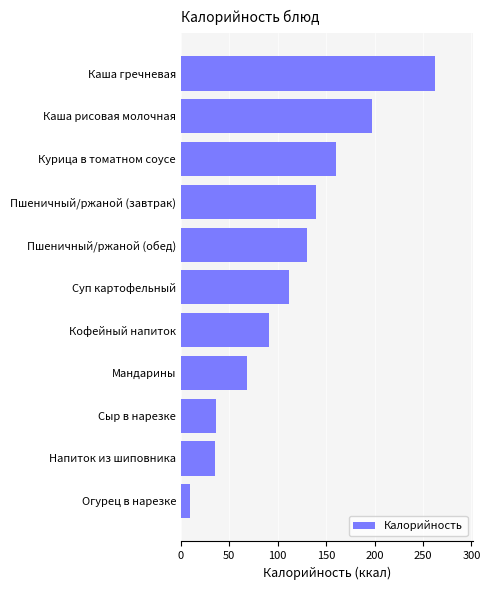

Count the number of data series in this chart.

1